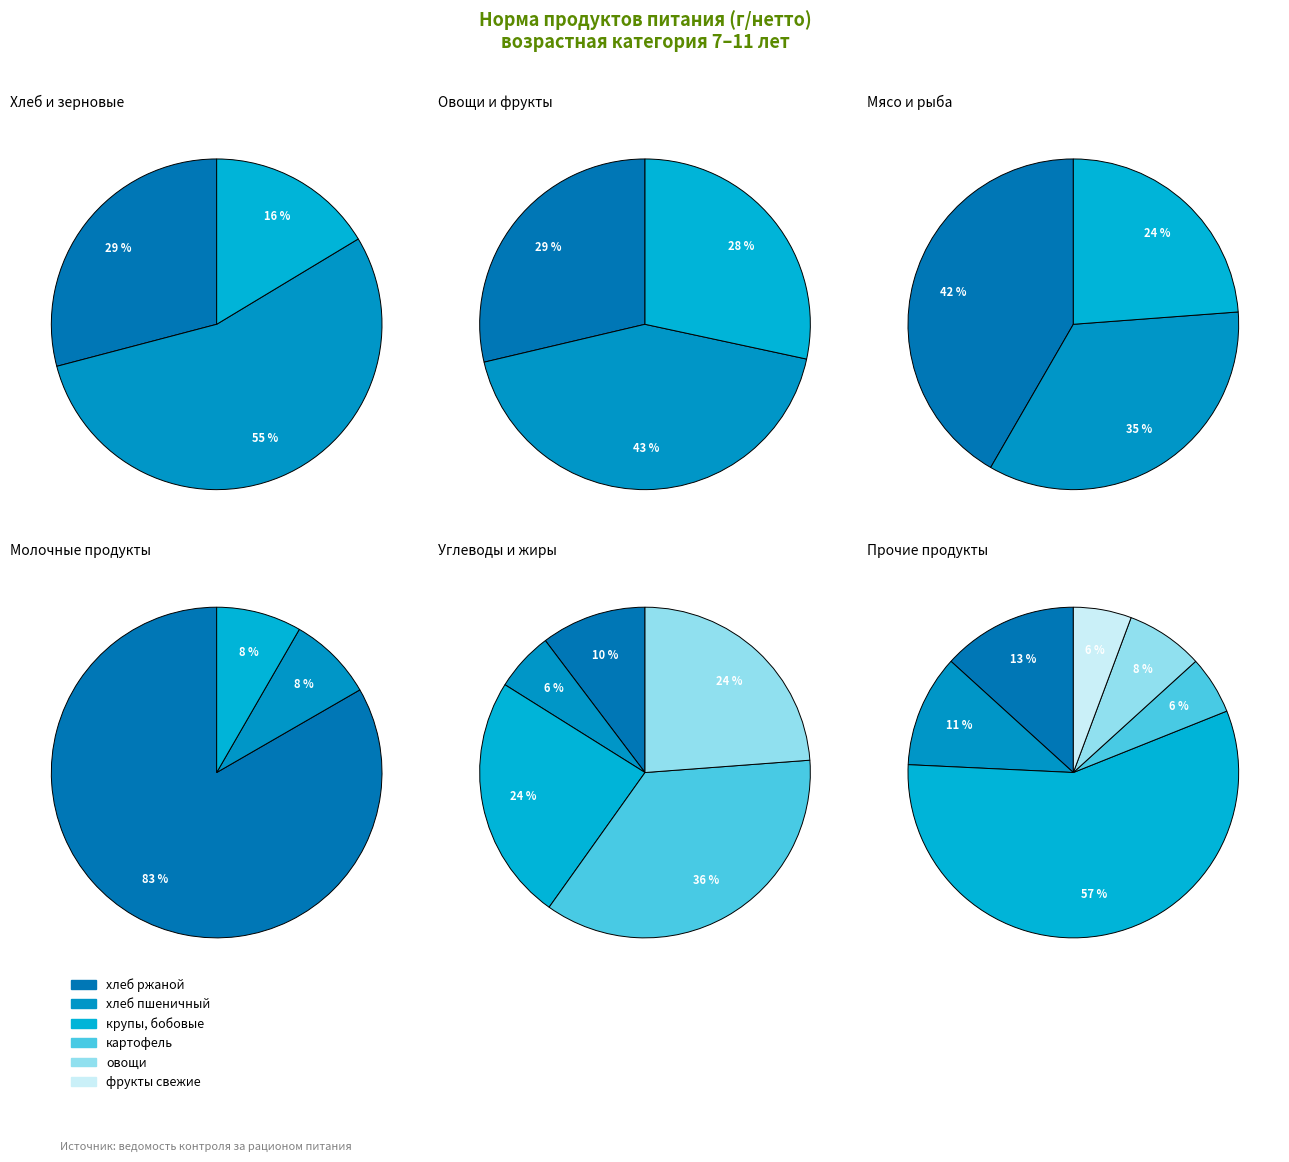

True or false: сахар accounts for 1% of the total.

False